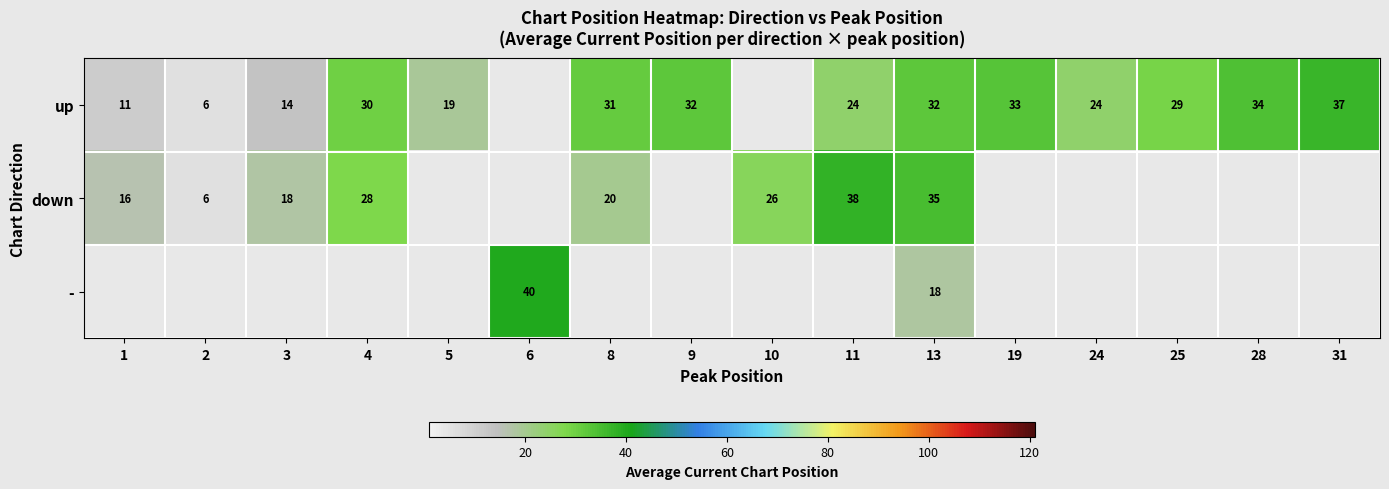

Rank the series at 13 from lowest to highest value.

-, up, down